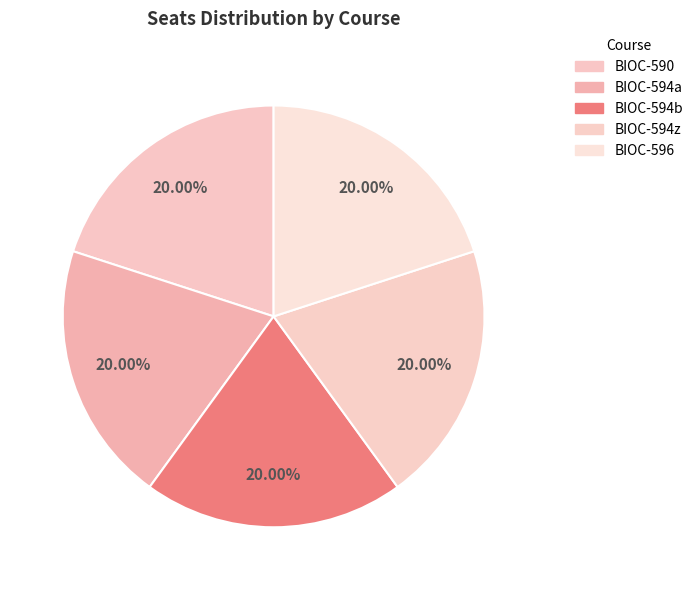

How many segments does this pie chart have?

5